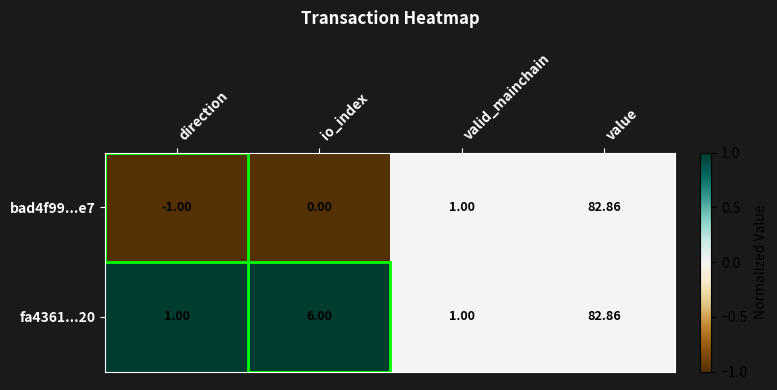

At which label is bad4f99...e7 closest to 40?

valid_mainchain